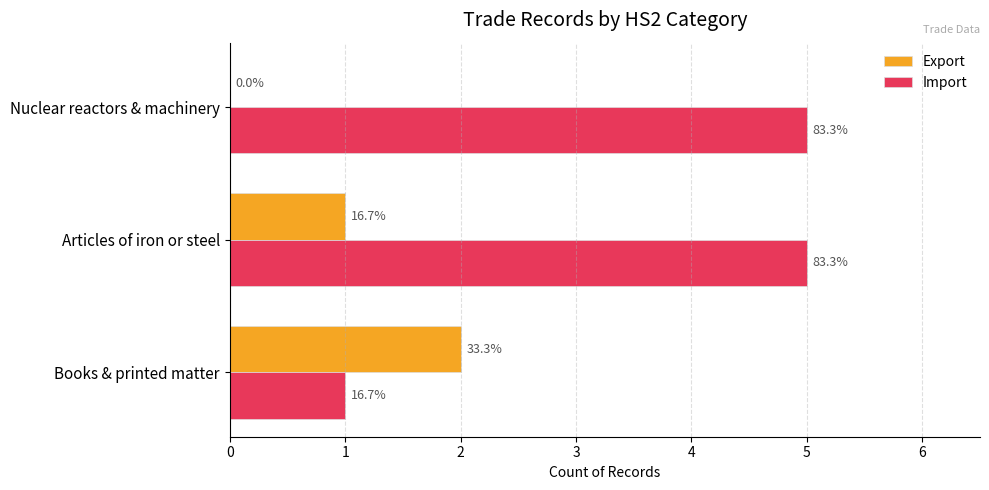

Reading left to right, list all the values displayed in this chart.

Export: 2	1	0
Import: 1	5	5